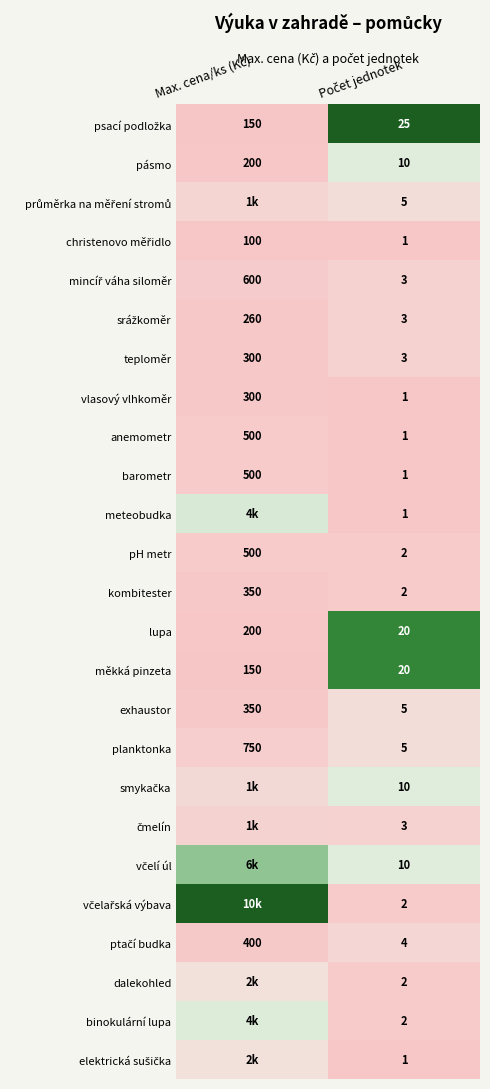

At how many categories does at least one series exceed 0?

2